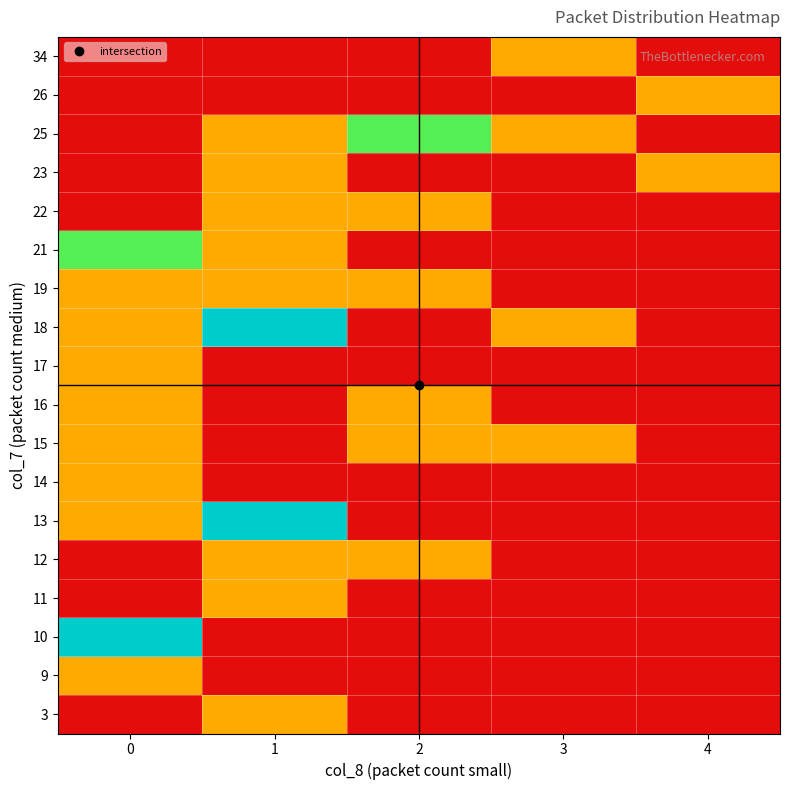

What is the spread (max minus min) of values at 0?

1.0